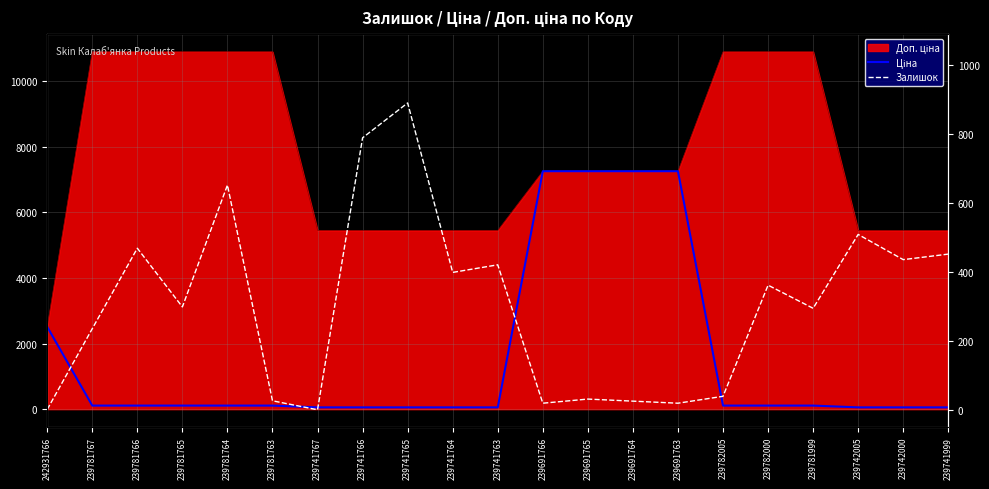

At which category is the sum across all series the highest?

239691765